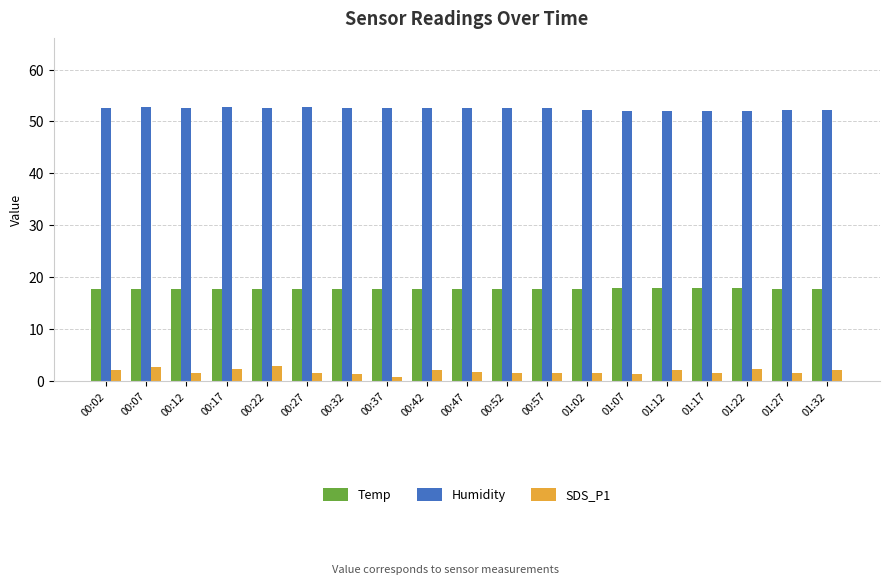

Count the number of data series in this chart.

3